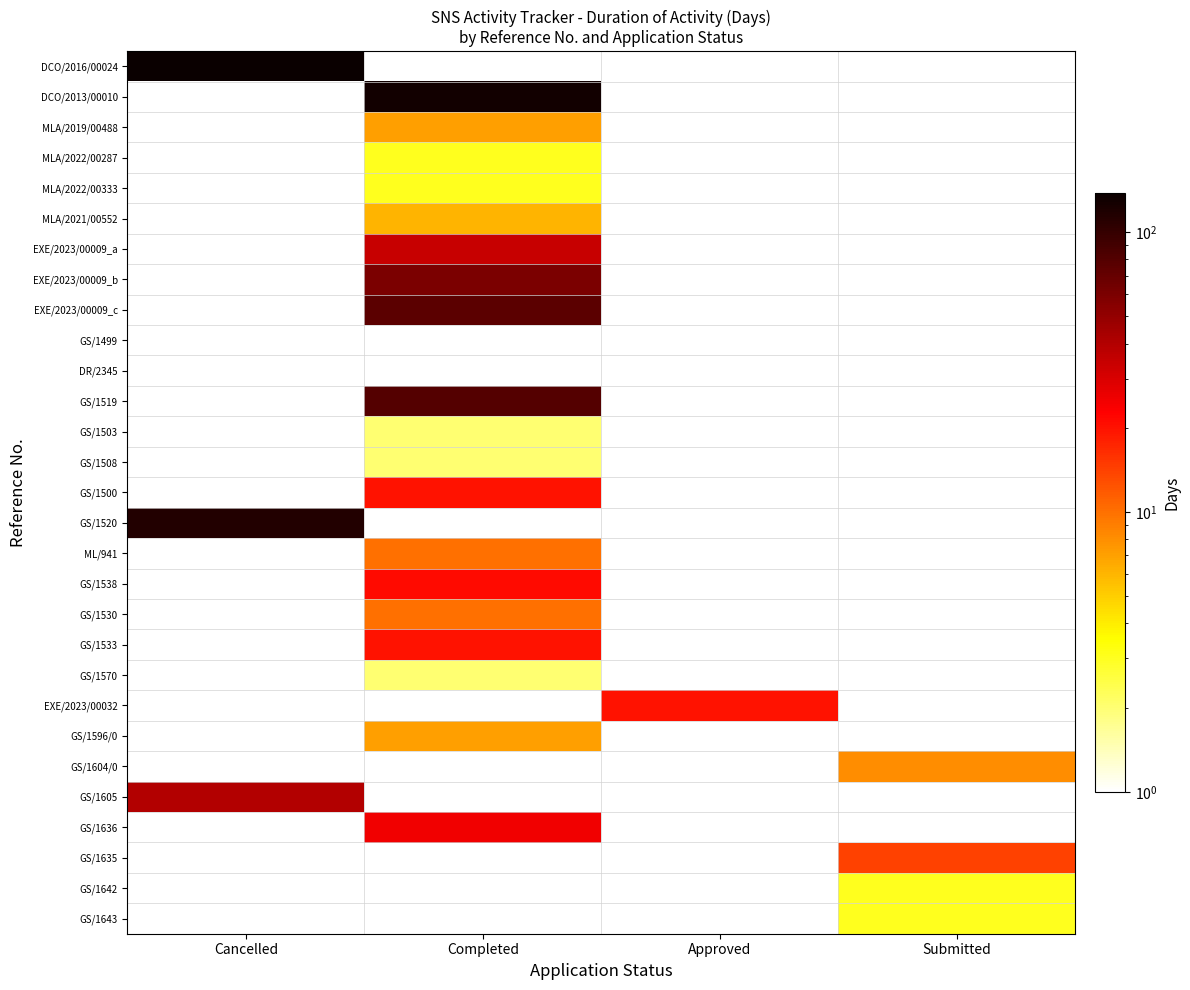

At how many categories does at least one series exceed 17?

3